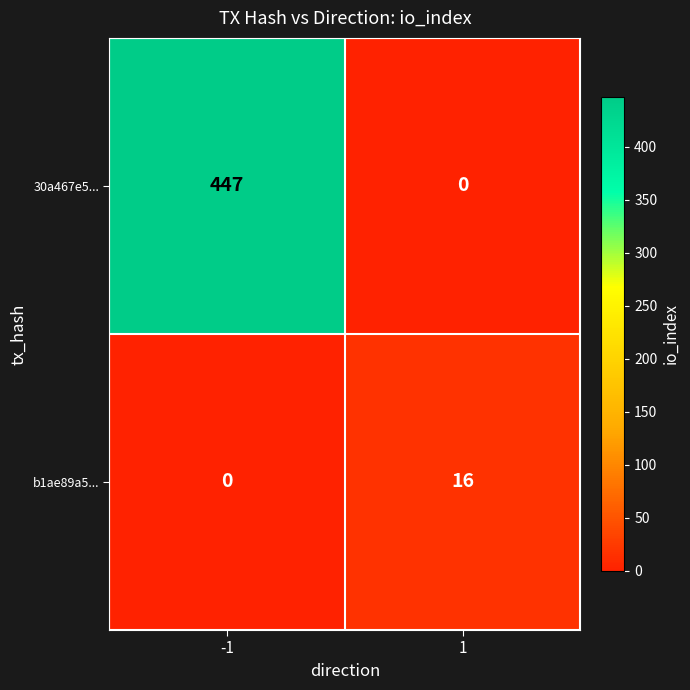

What is the total value across all series at -1?

447